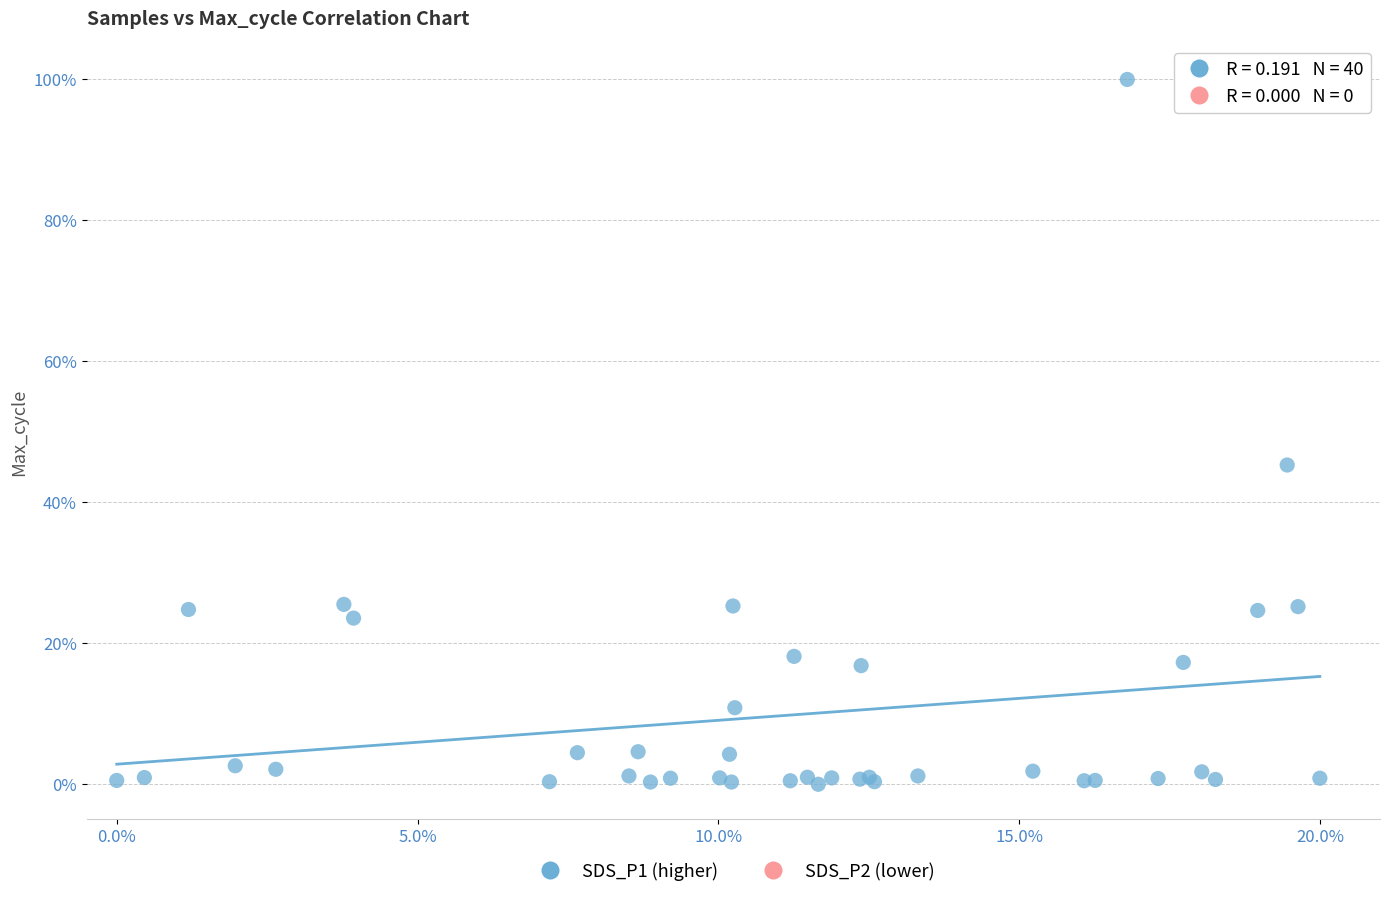

What Y value in the scatter plot is closest to 50?

45.3